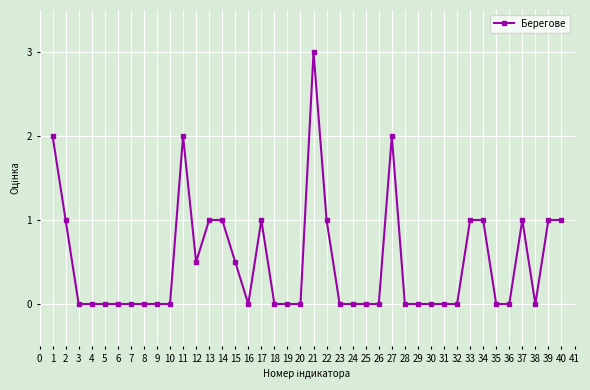

What is the sum of all values?

20.0